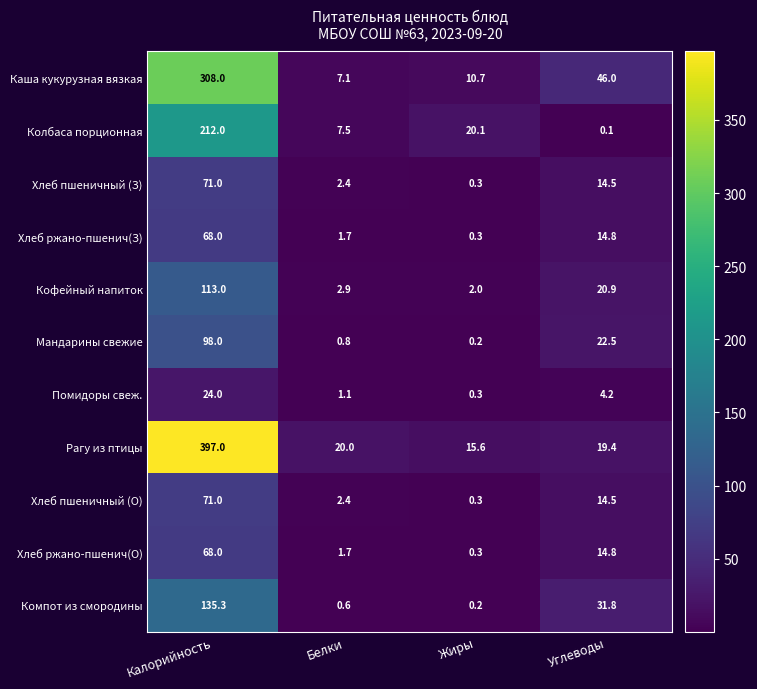

What is the sum of the Хлеб ржано-пшенич(О) values at Белки and Углеводы?

16.5